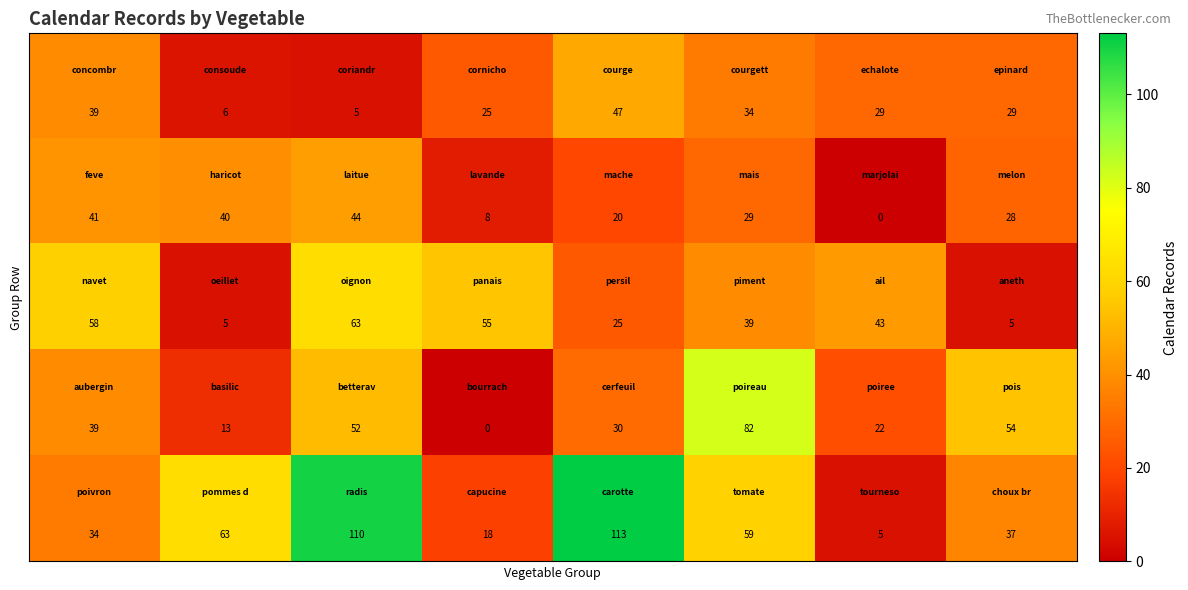

What is the greatest value displayed?

113